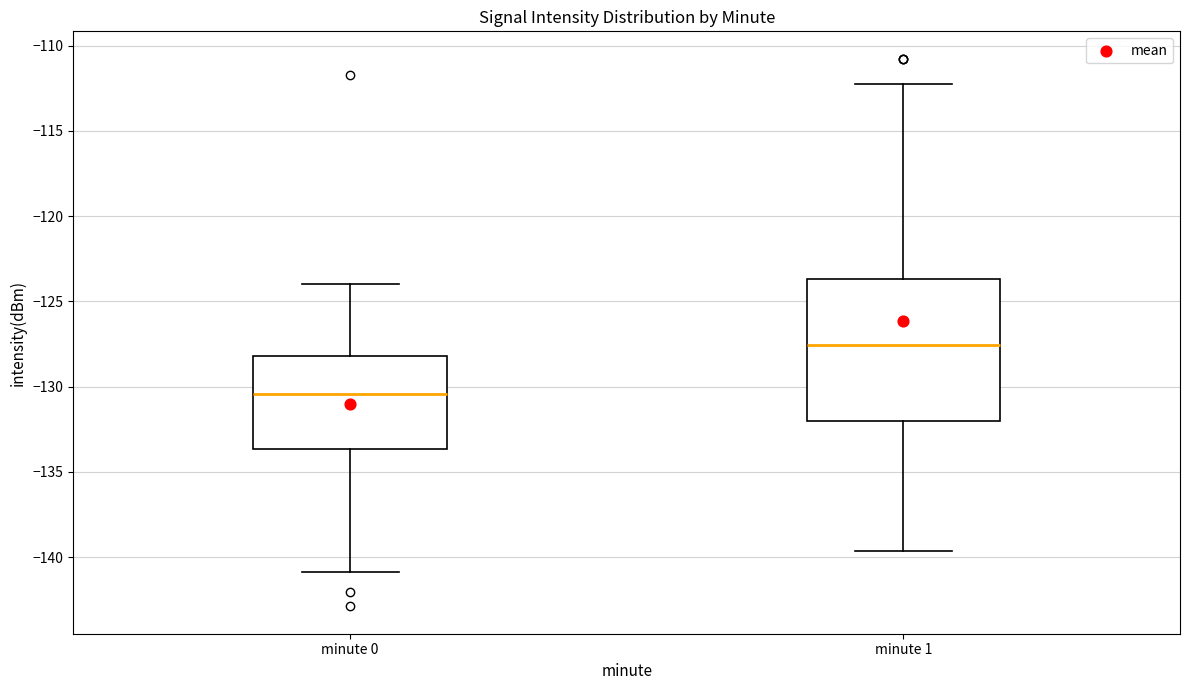

Reading left to right, transcribe this box plot: for each box, give where its median line is, the range the box spans, and where its two whiskers end, as read against the y-axis. The values are not printed on the chart, so give them approximately, as read against the axis.

minute 0: median -130.5, box -133.5 to -128.0, whiskers -141.0 to -124.0
minute 1: median -127.5, box -132.0 to -123.5, whiskers -139.5 to -112.0